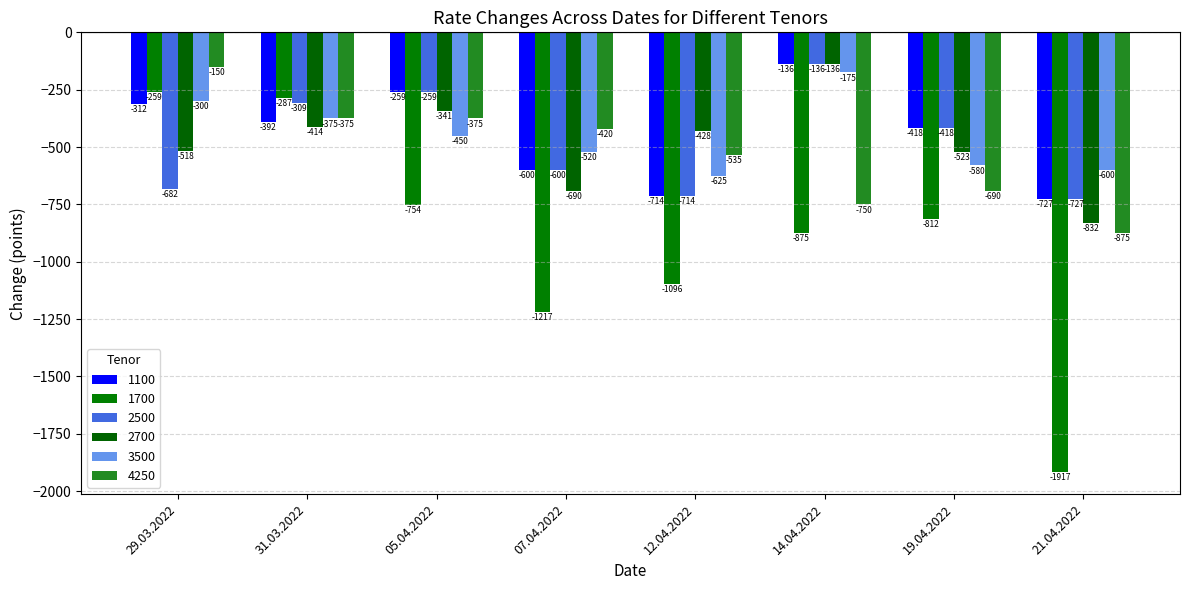

What is the sum of the 1100 values at 19.04.2022 and 31.03.2022?

-810